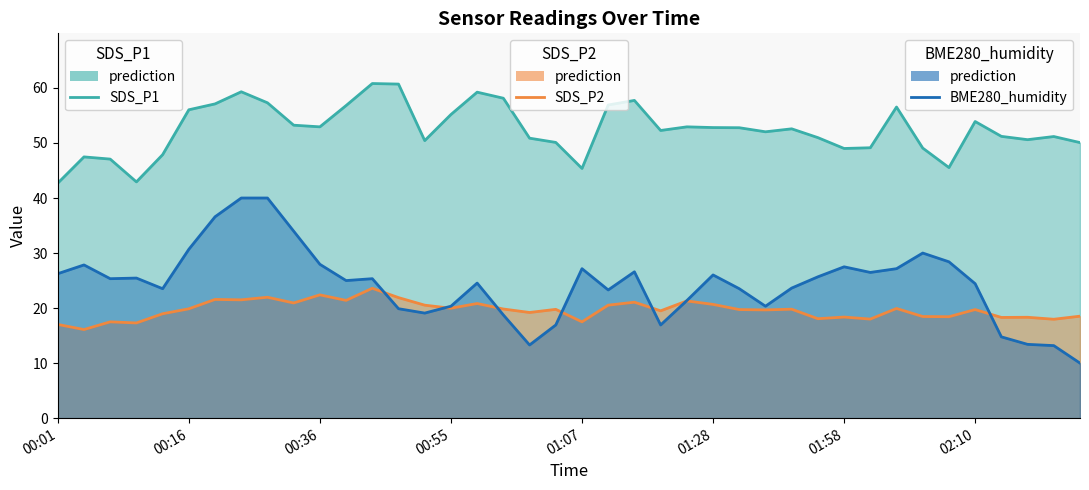

How many lines are shown in the chart?

3